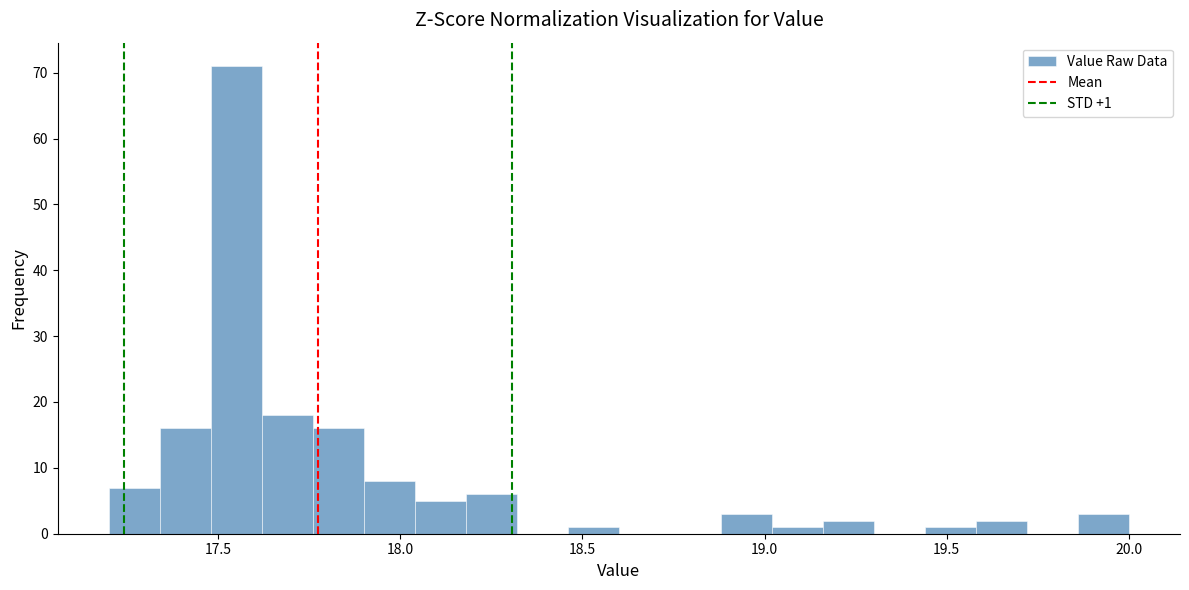

Around what value on the x-axis is the tallest bar? Give the approximate position of its centre, as read against the axis.

17.55